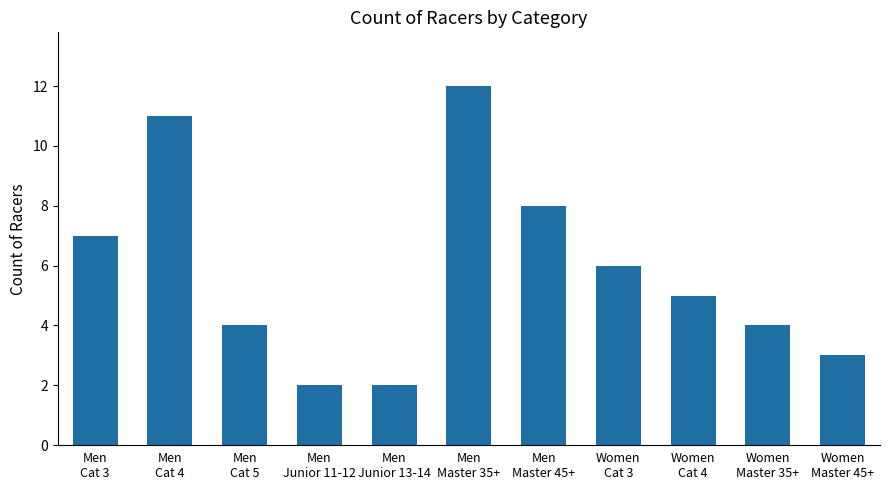

What is the sum of the values at Men
Cat 4 and Men
Junior 11-12?

13